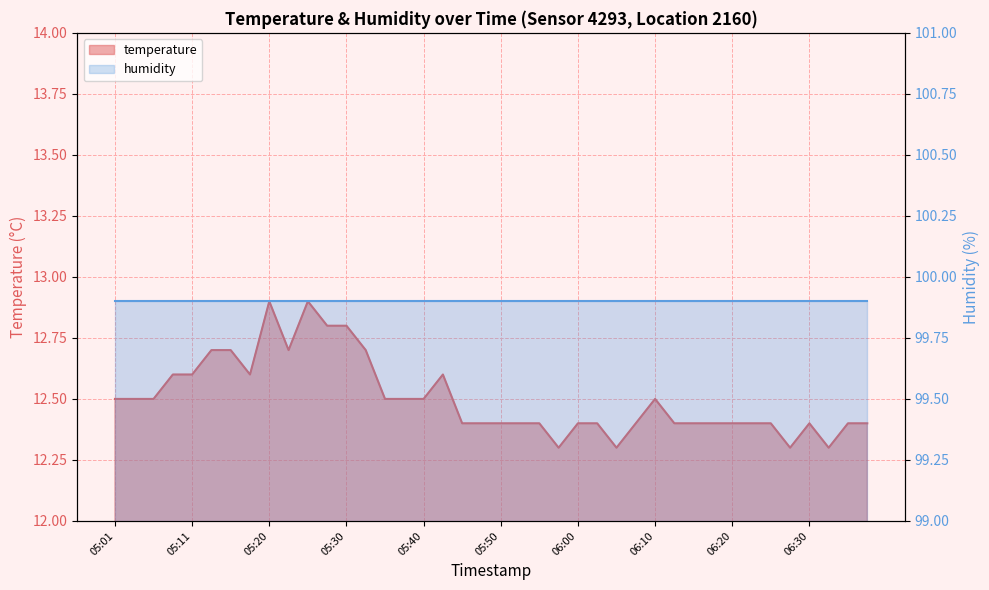

Does the chart display data point markers on the line(s)?

No